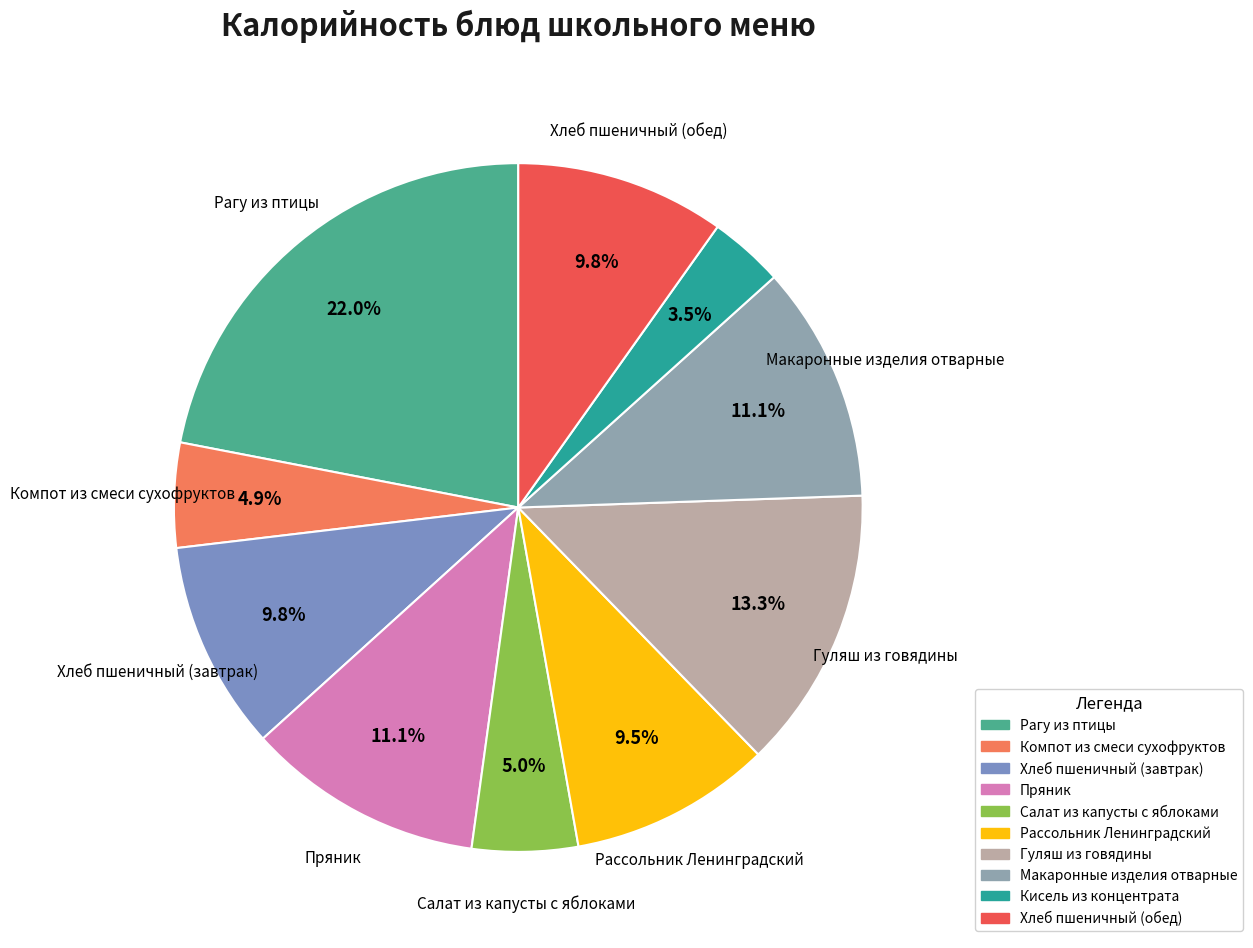

Approximately how many times larger is the value at Пряник compared to Рагу из птицы?

0.5